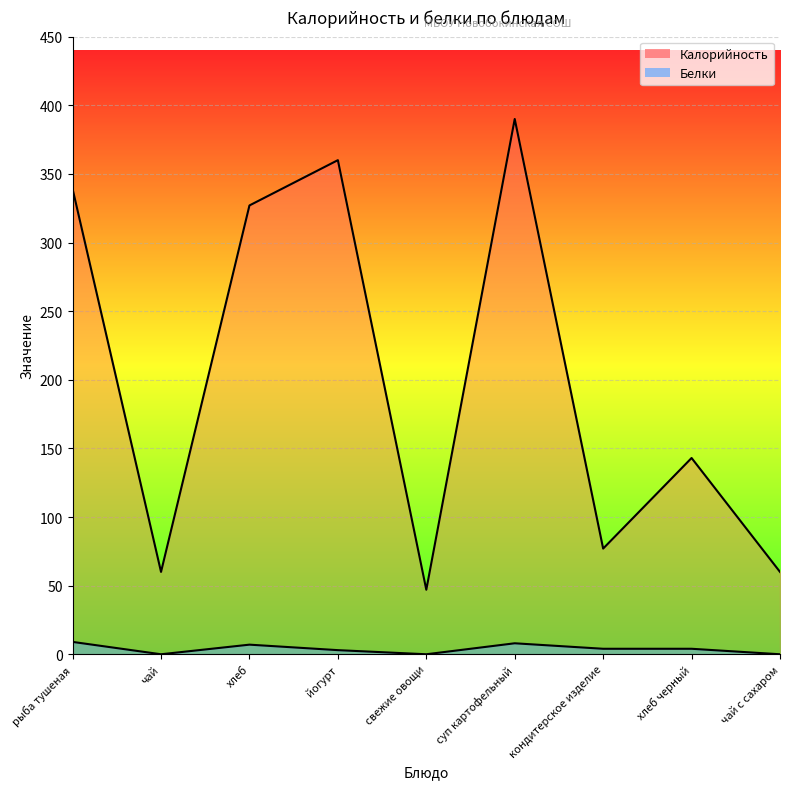

How many data points in Калорийность are above 143?

4